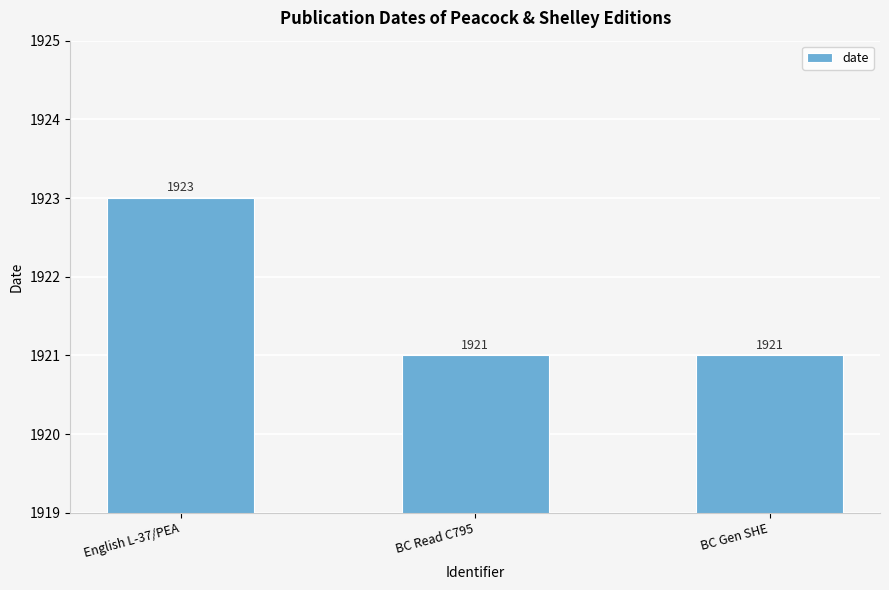

Reading left to right, what are all the values shown in this chart?

English L-37/PEA=1923	BC Read C795=1921	BC Gen SHE=1921